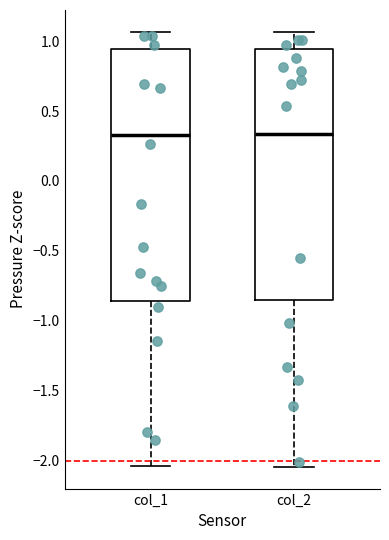

Reading left to right, read every box against the y-axis: the position of its median line, the range the box covers, and the ends of its whiskers. The values are not printed on the chart, so give them approximately, as read against the axis.

col_1: median 0.35, box -0.85 to 0.95, whiskers -2.05 to 1.05
col_2: median 0.35, box -0.85 to 0.95, whiskers -2.05 to 1.05